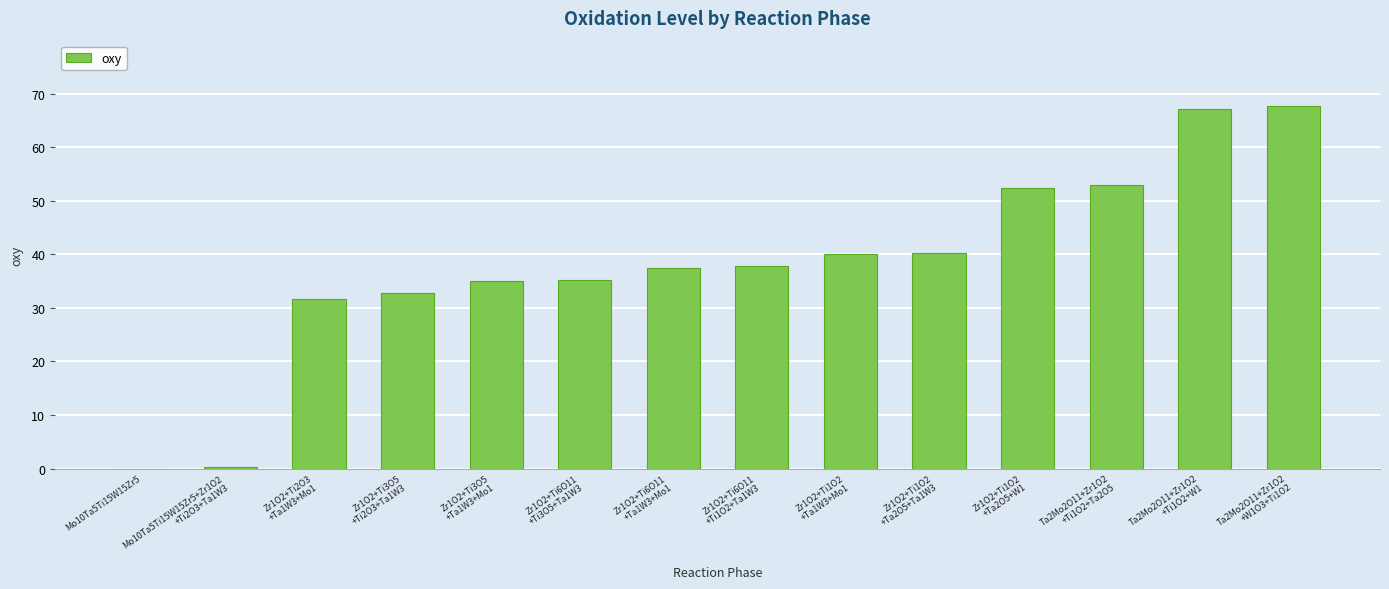

How many series are shown in this chart?

1